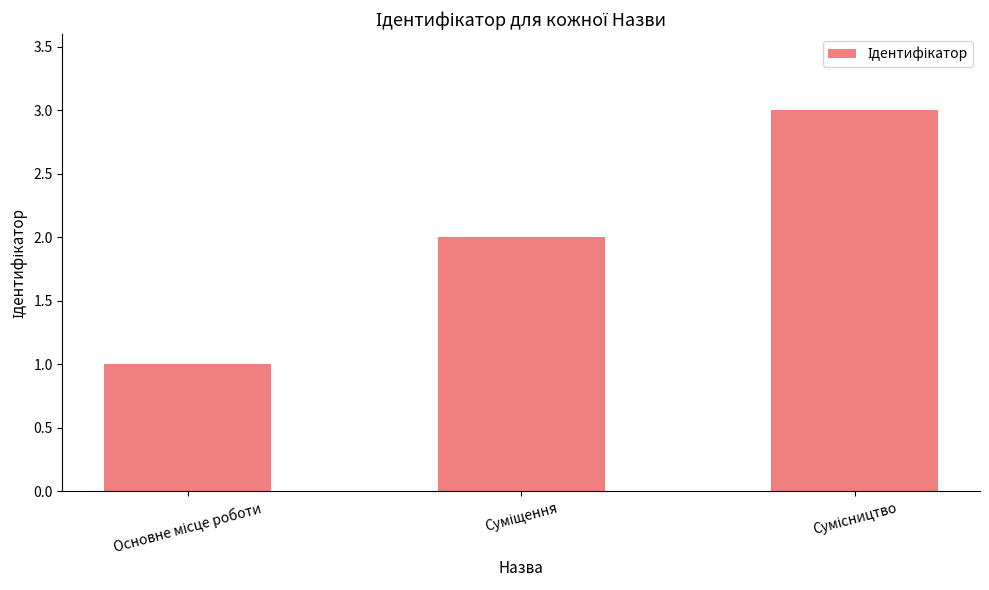

How many categories are shown in the chart?

3